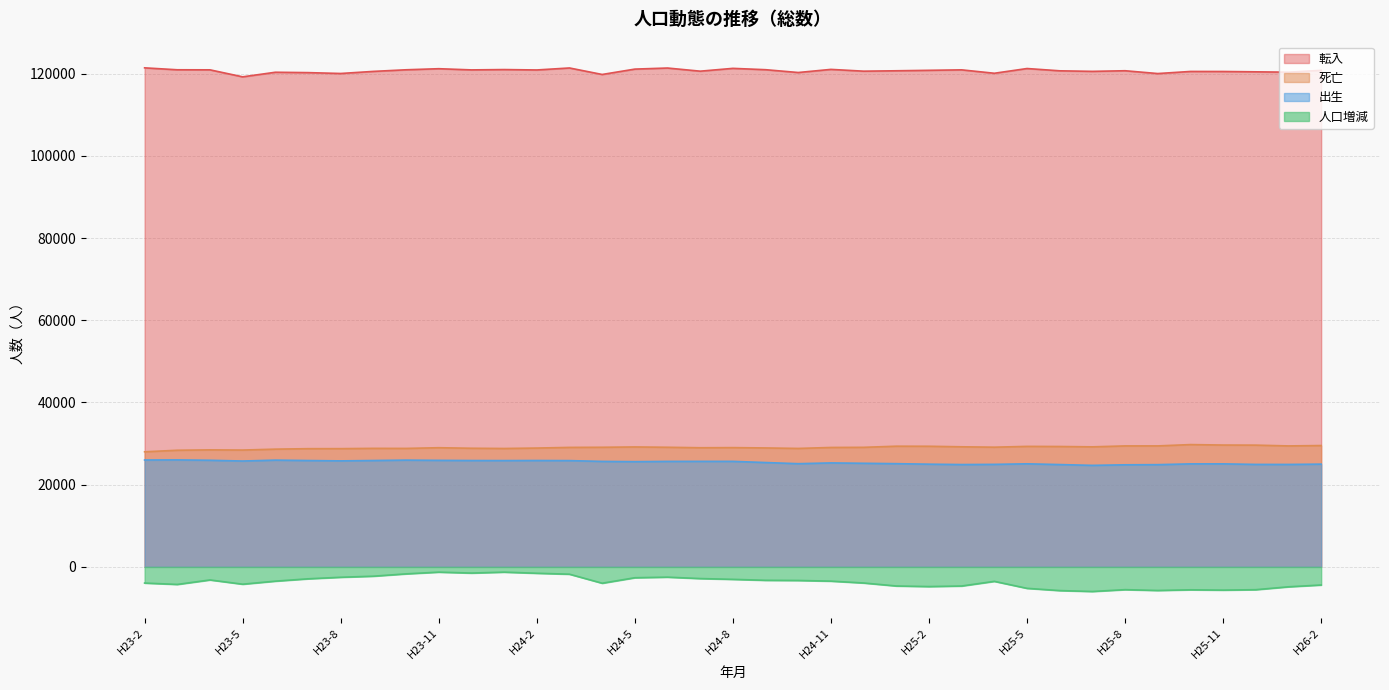

What is the sum of the 死亡 values at H24-7 and H23-3?

57354